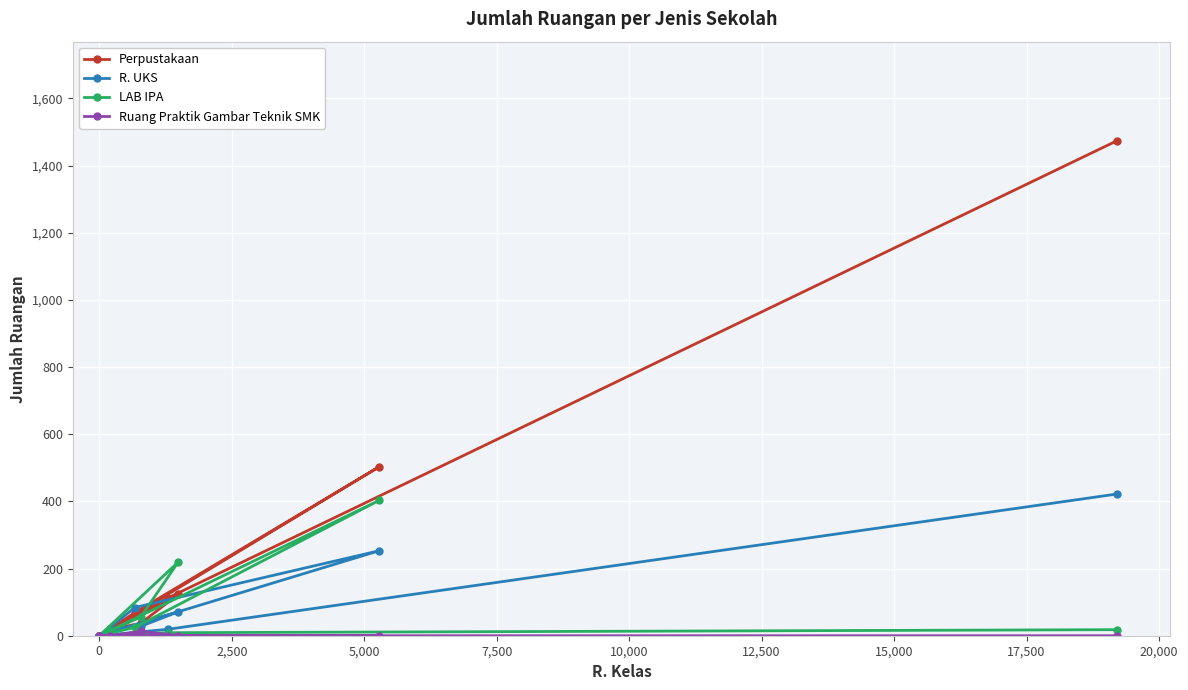

Which series has the widest spread of values?

Perpustakaan